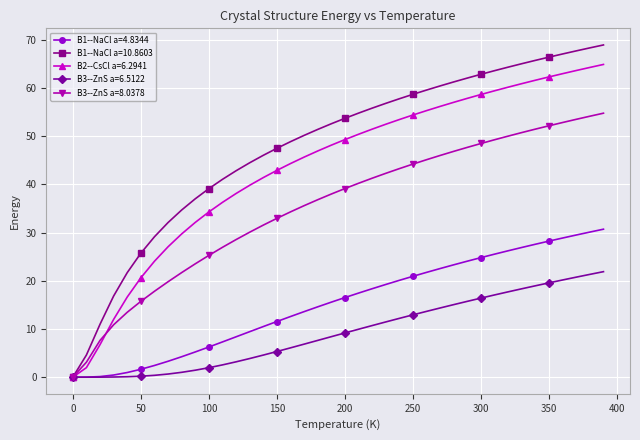

List the series in order of their peak value, highest first.

B1--NaCl a=10.8603, B2--CsCl a=6.2941, B3--ZnS a=8.0378, B1--NaCl a=4.8344, B3--ZnS a=6.5122